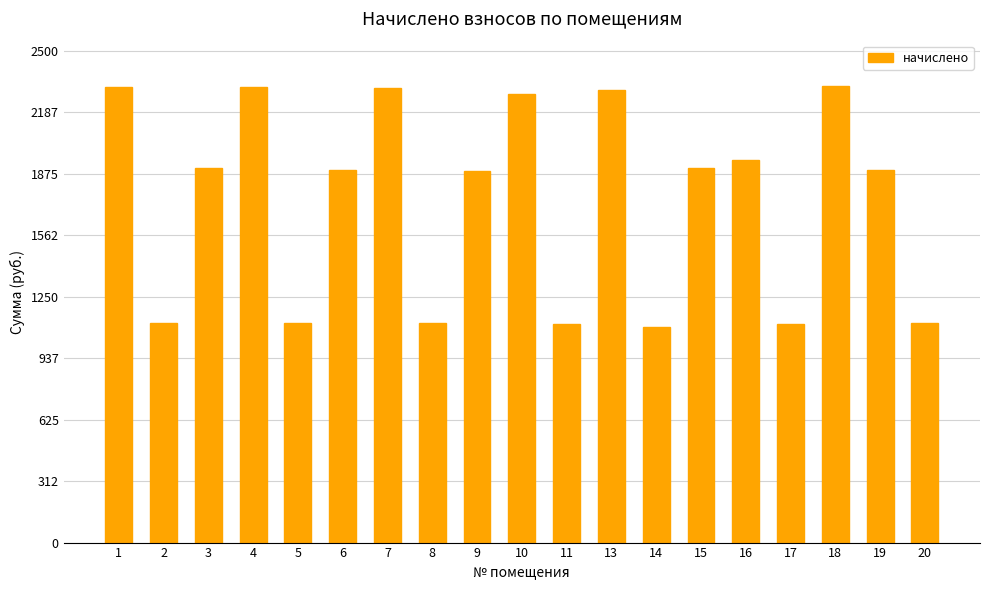

What is the smallest value displayed?

1095.0